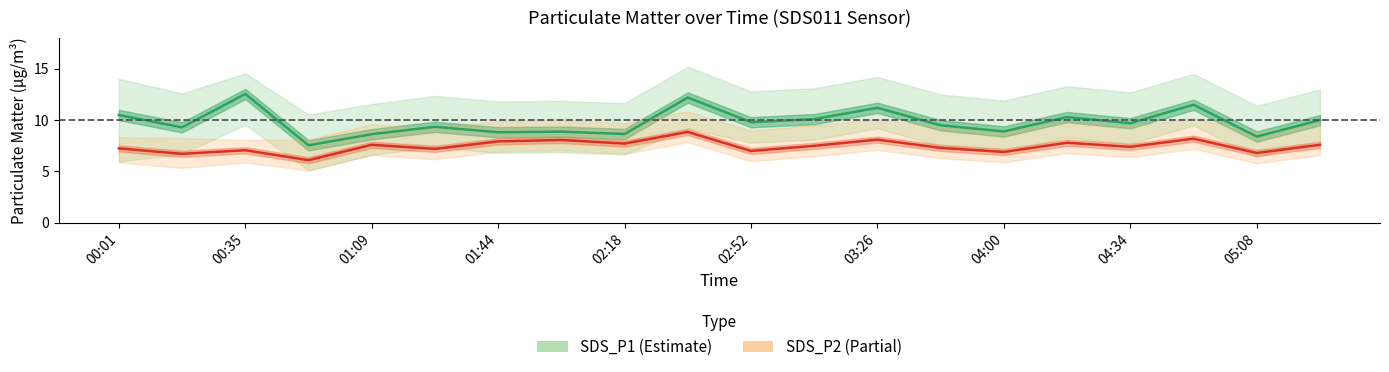

How many interior local peaks does the SDS_P1 series have?

7